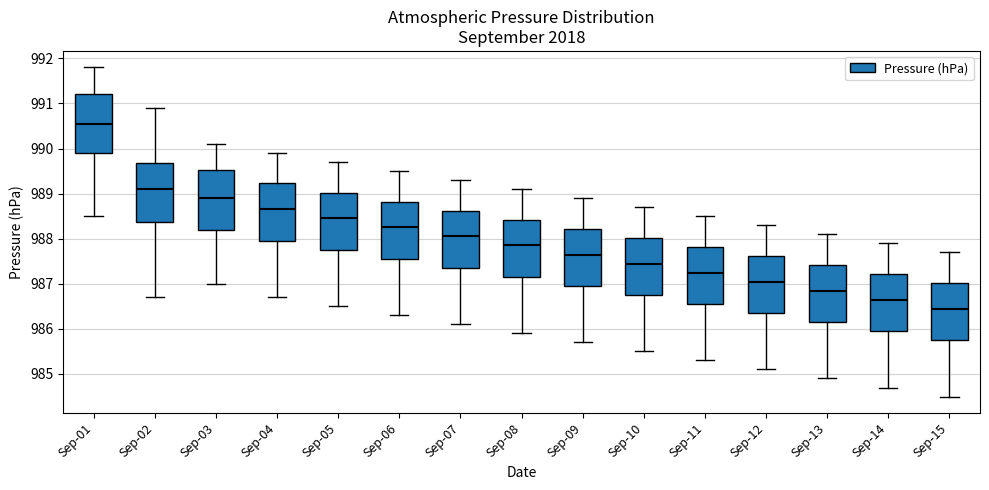

Reading left to right, transcribe this box plot: for each box, give where its median line is, the range the box spans, and where its two whiskers end, as read against the y-axis. The values are not printed on the chart, so give them approximately, as read against the axis.

Sep-01: median 990.6, box 989.9 to 991.2, whiskers 988.5 to 991.8
Sep-02: median 989.1, box 988.4 to 989.7, whiskers 986.7 to 990.9
Sep-03: median 988.9, box 988.2 to 989.5, whiskers 987.0 to 990.1
Sep-04: median 988.7, box 988.0 to 989.2, whiskers 986.7 to 989.9
Sep-05: median 988.5, box 987.8 to 989.0, whiskers 986.5 to 989.7
Sep-06: median 988.3, box 987.6 to 988.8, whiskers 986.3 to 989.5
Sep-07: median 988.1, box 987.4 to 988.6, whiskers 986.1 to 989.3
Sep-08: median 987.9, box 987.2 to 988.4, whiskers 985.9 to 989.1
Sep-09: median 987.7, box 987.0 to 988.2, whiskers 985.7 to 988.9
Sep-10: median 987.5, box 986.8 to 988.0, whiskers 985.5 to 988.7
Sep-11: median 987.3, box 986.6 to 987.8, whiskers 985.3 to 988.5
Sep-12: median 987.1, box 986.4 to 987.6, whiskers 985.1 to 988.3
Sep-13: median 986.9, box 986.2 to 987.4, whiskers 984.9 to 988.1
Sep-14: median 986.7, box 986.0 to 987.2, whiskers 984.7 to 987.9
Sep-15: median 986.5, box 985.8 to 987.0, whiskers 984.5 to 987.7